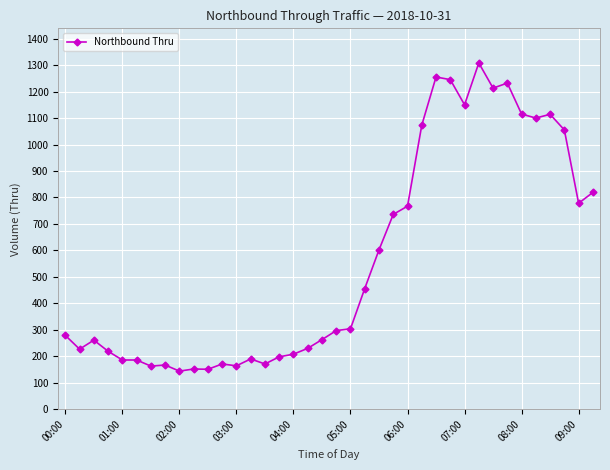

What is the maximum value shown in the chart?

1308